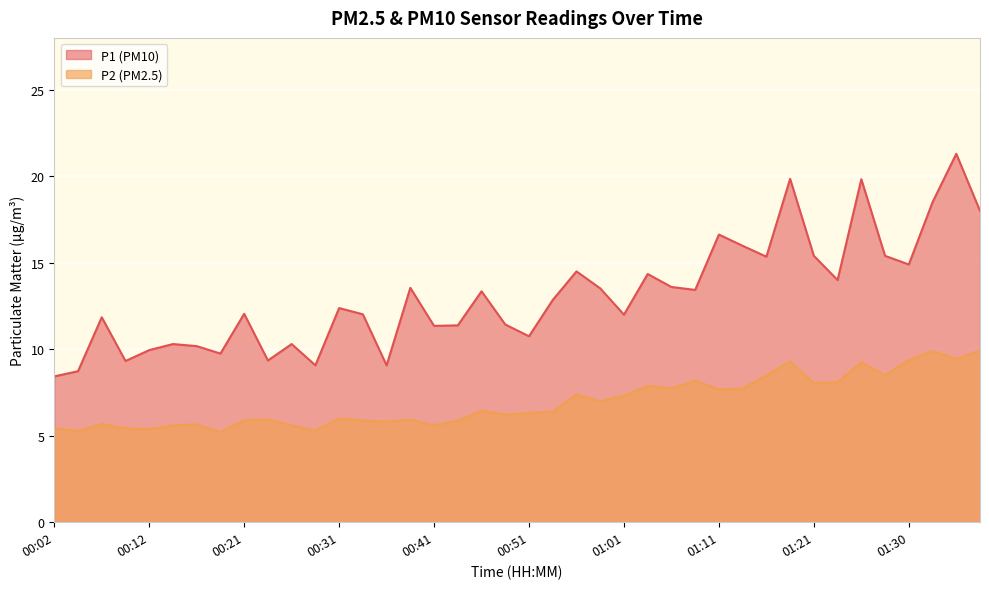

True or false: P2 and P1 cross at least once.

False